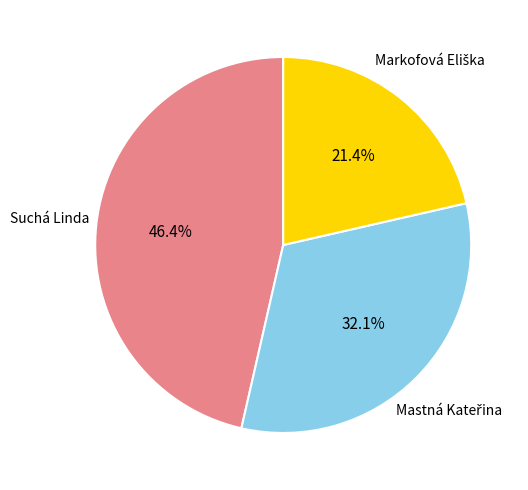

Does any single category account for the majority?

No